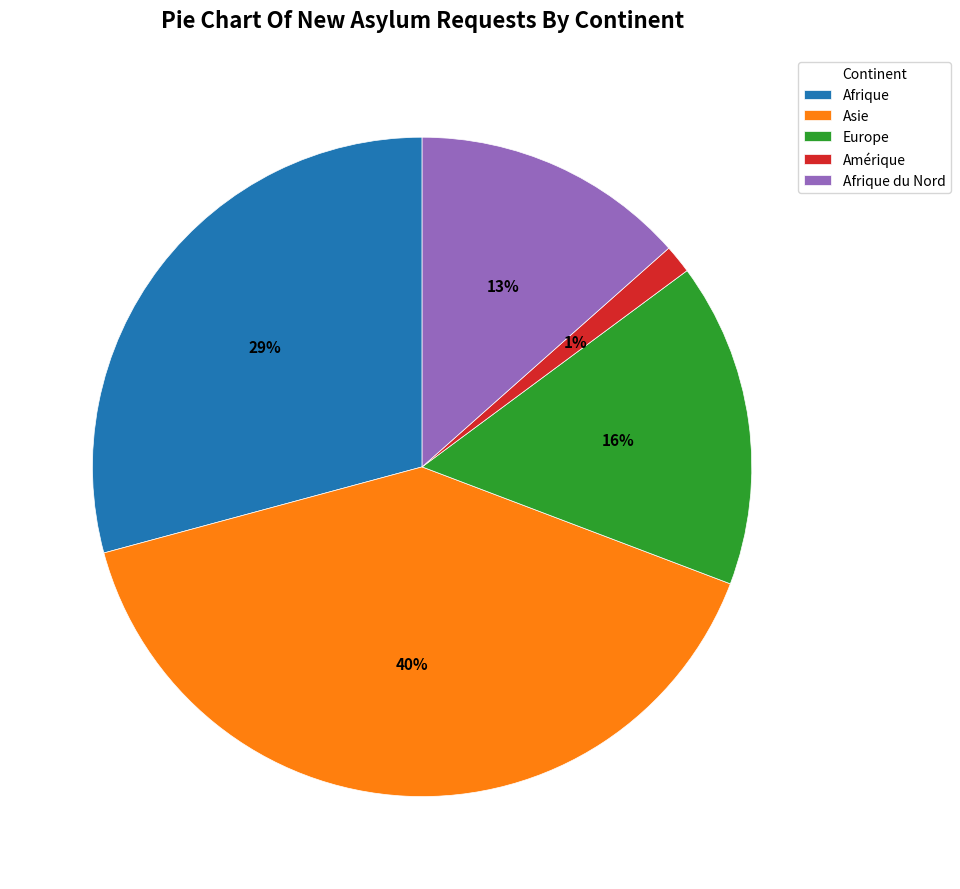

To the nearest percent, what is the average slice percentage?

20%